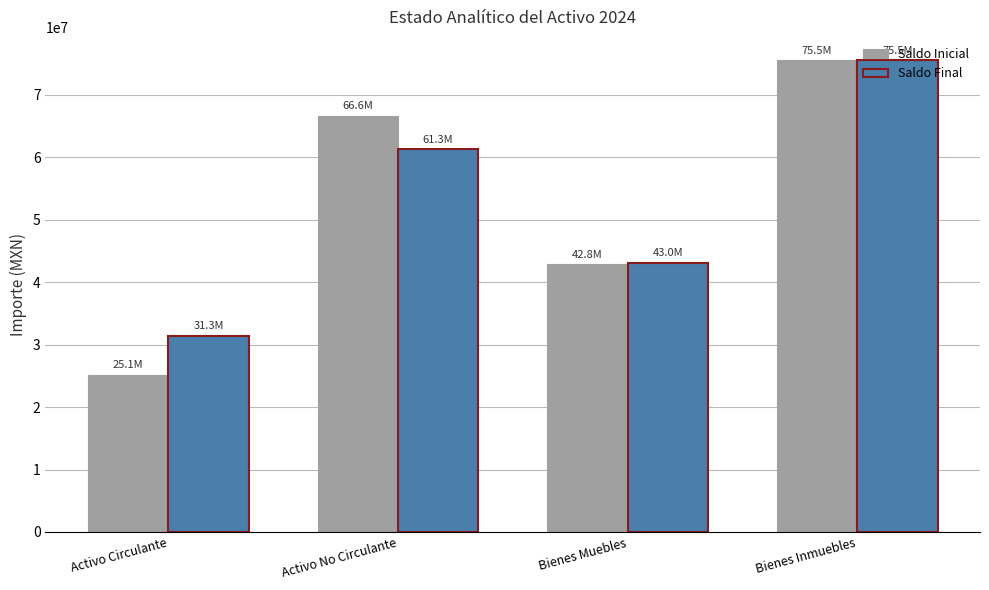

At which category is the sum across all series the highest?

Bienes Inmuebles